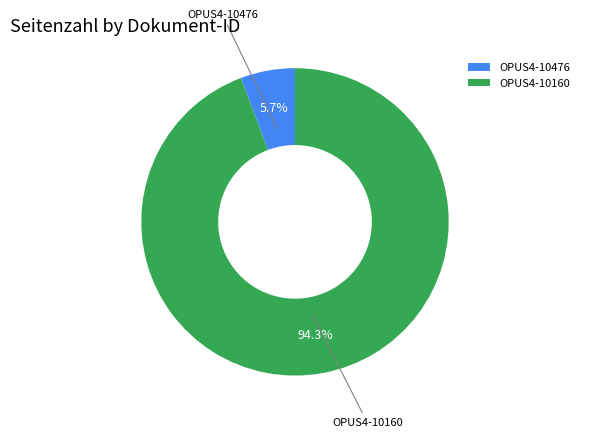

How many segments does this pie chart have?

2